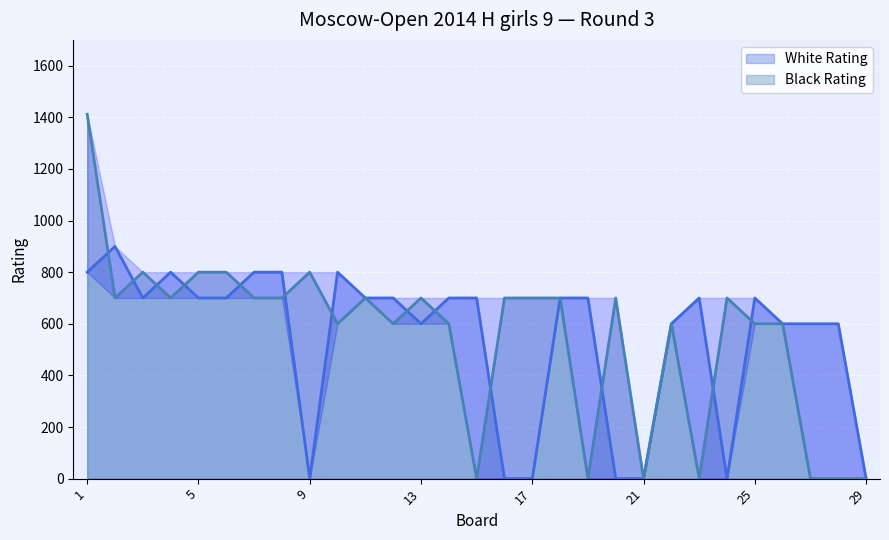

What is the sum of all White Rating values?

15600